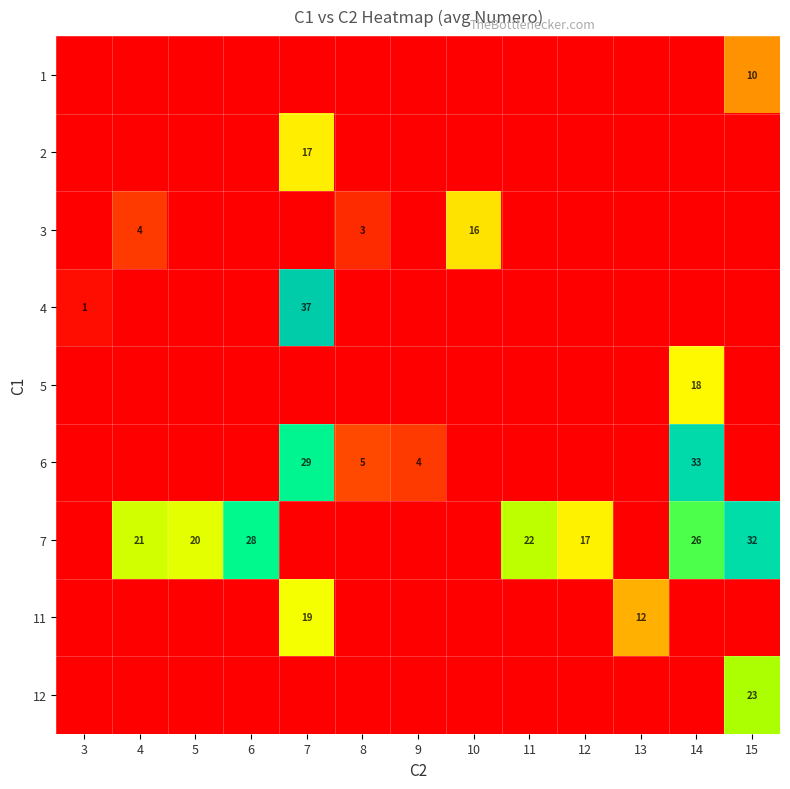

The 3 series shows 4 at 4. True or false?

True